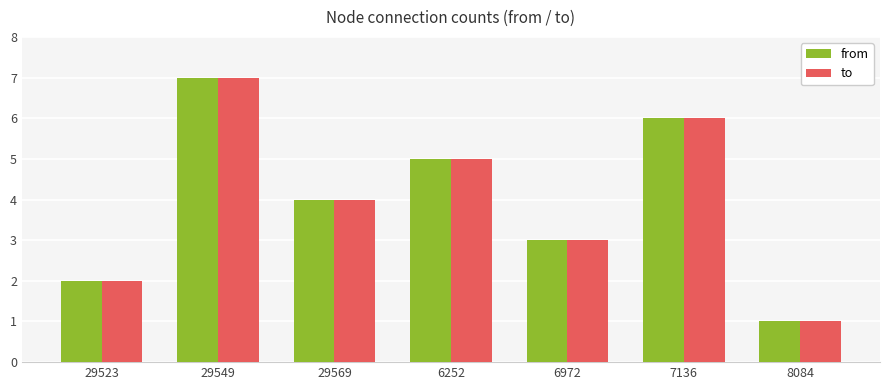

What is the approximate value of to at 29523?

2